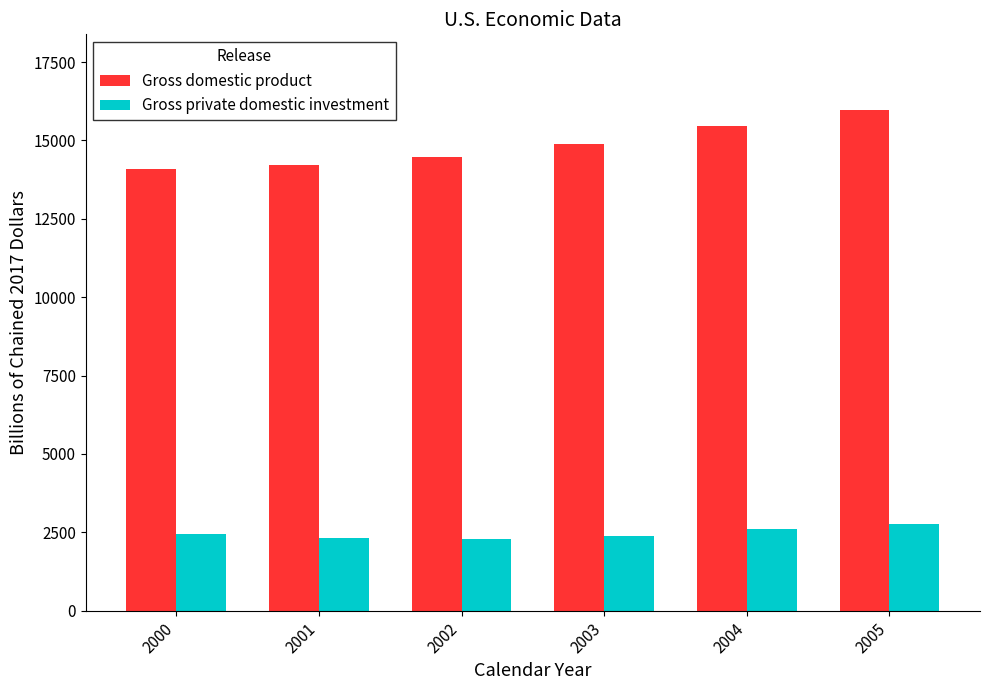

What is the sum of all Gross private domestic investment values?

14815.6